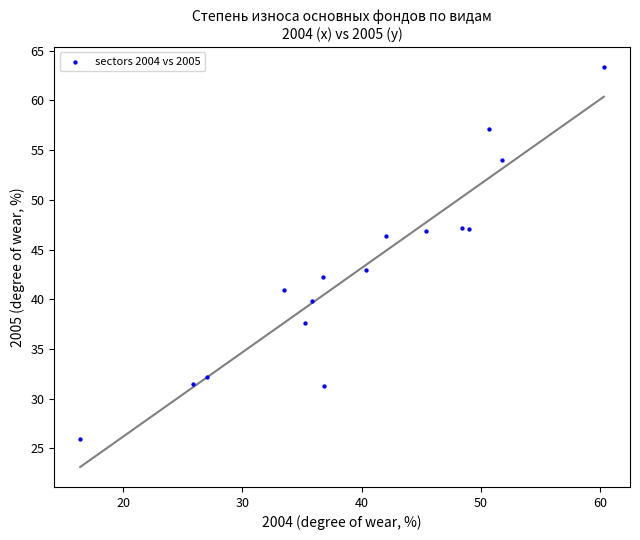

What is the range of X values (max minus min)?

43.9